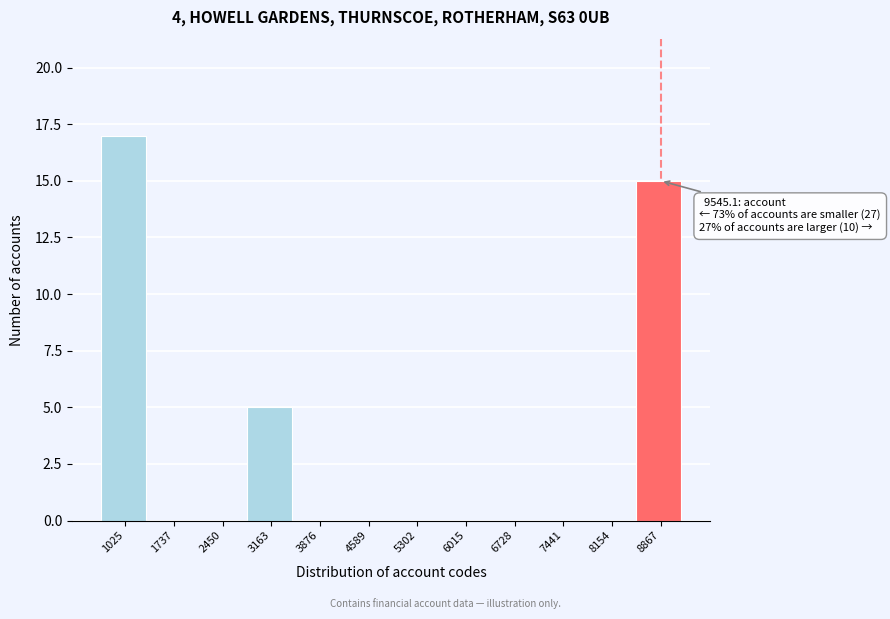

Reading left to right, what are all the values shown in this chart?

1025=17	1737=0	2450=0	3163=5	3876=0	4589=0	5302=0	6015=0	6728=0	7441=0	8154=0	8867=15